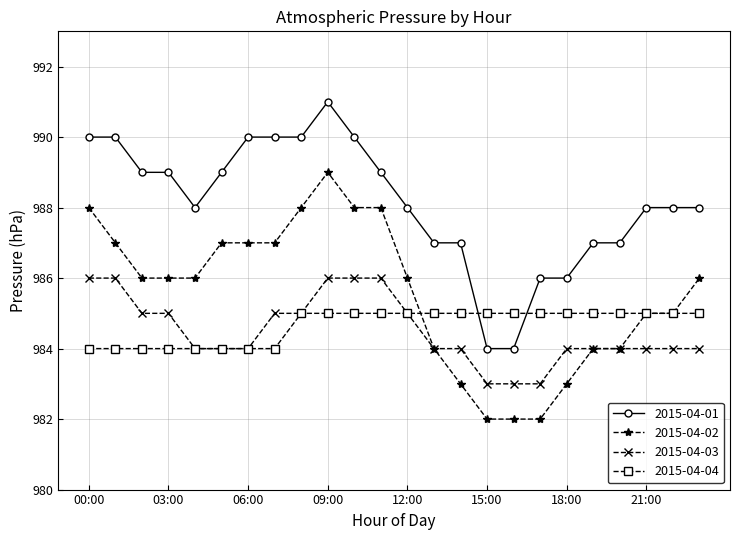

Does the chart have visible grid lines?

Yes